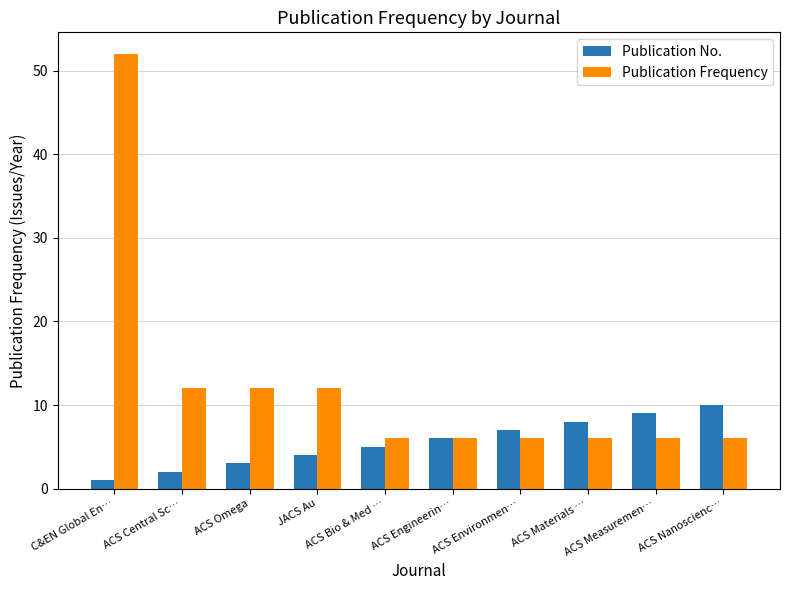

What is the value of the Publication No. bar at the 7th from the left?

7